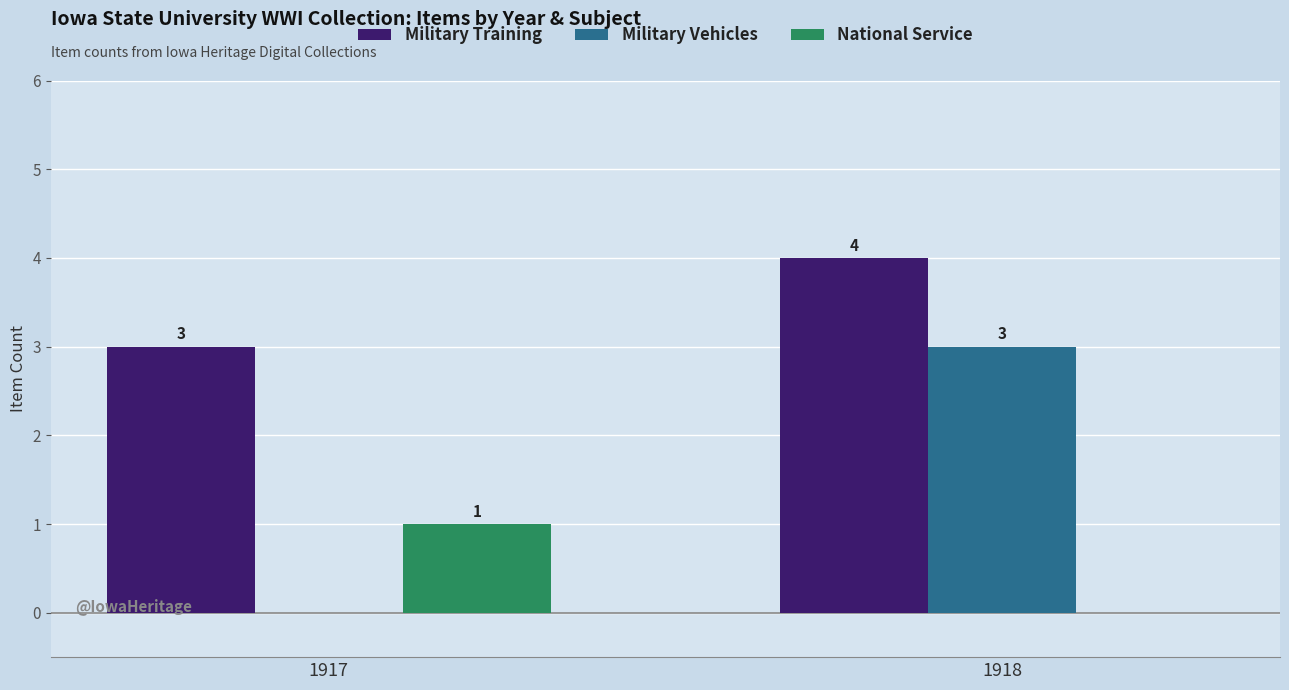

What is the highest value of the Military Training series?

4